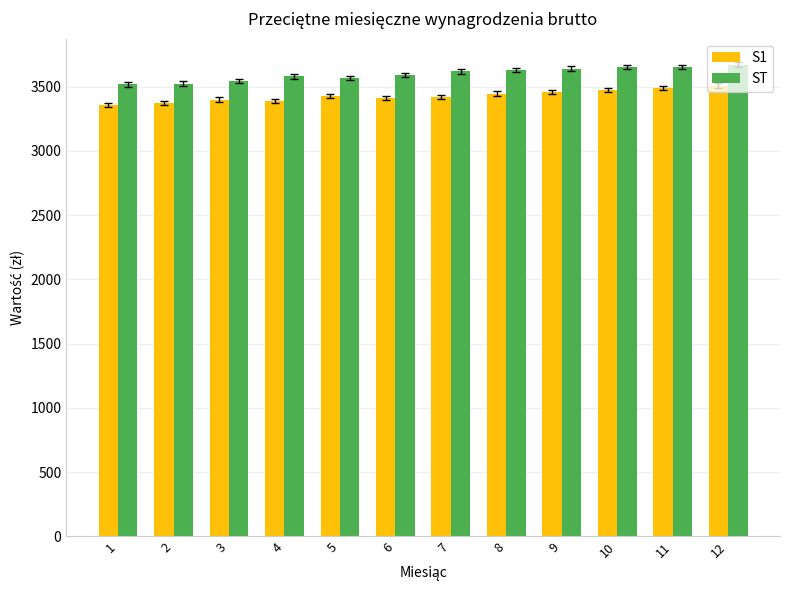

At which label does S1 first exceed 3429?

5